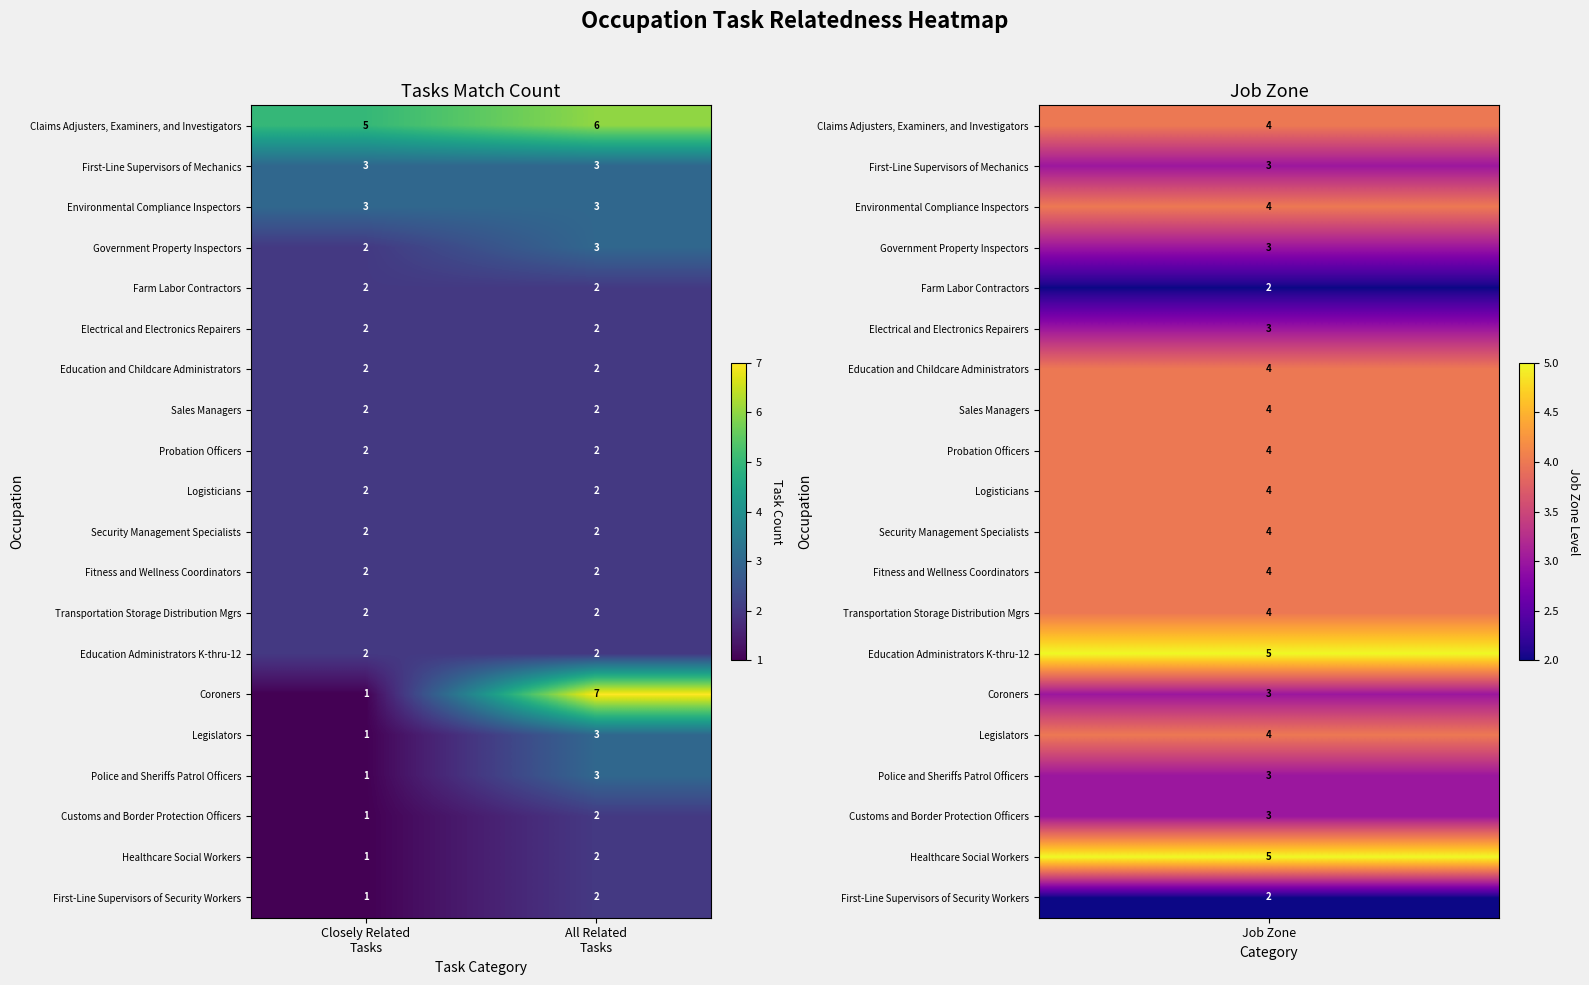

What is the total value across all series at Closely Related
Tasks?

39